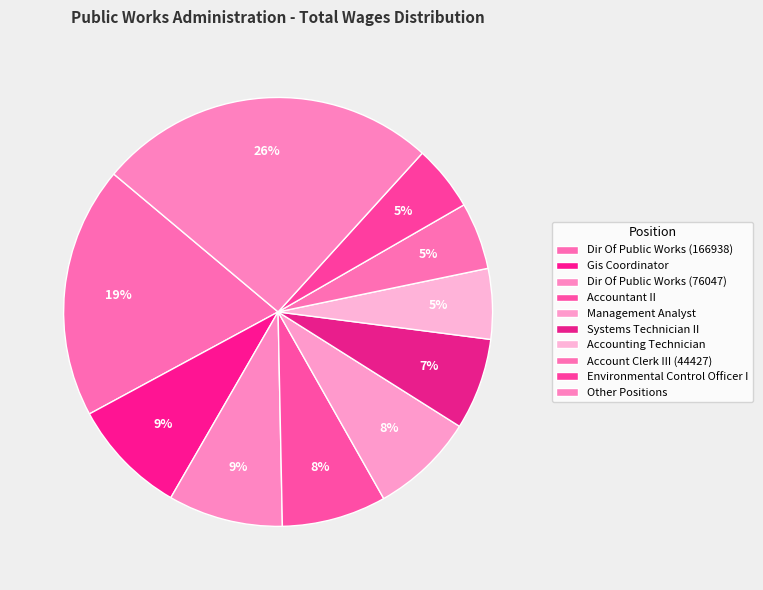

Do Accountant II and Other Positions together represent more than half of the pie?

No